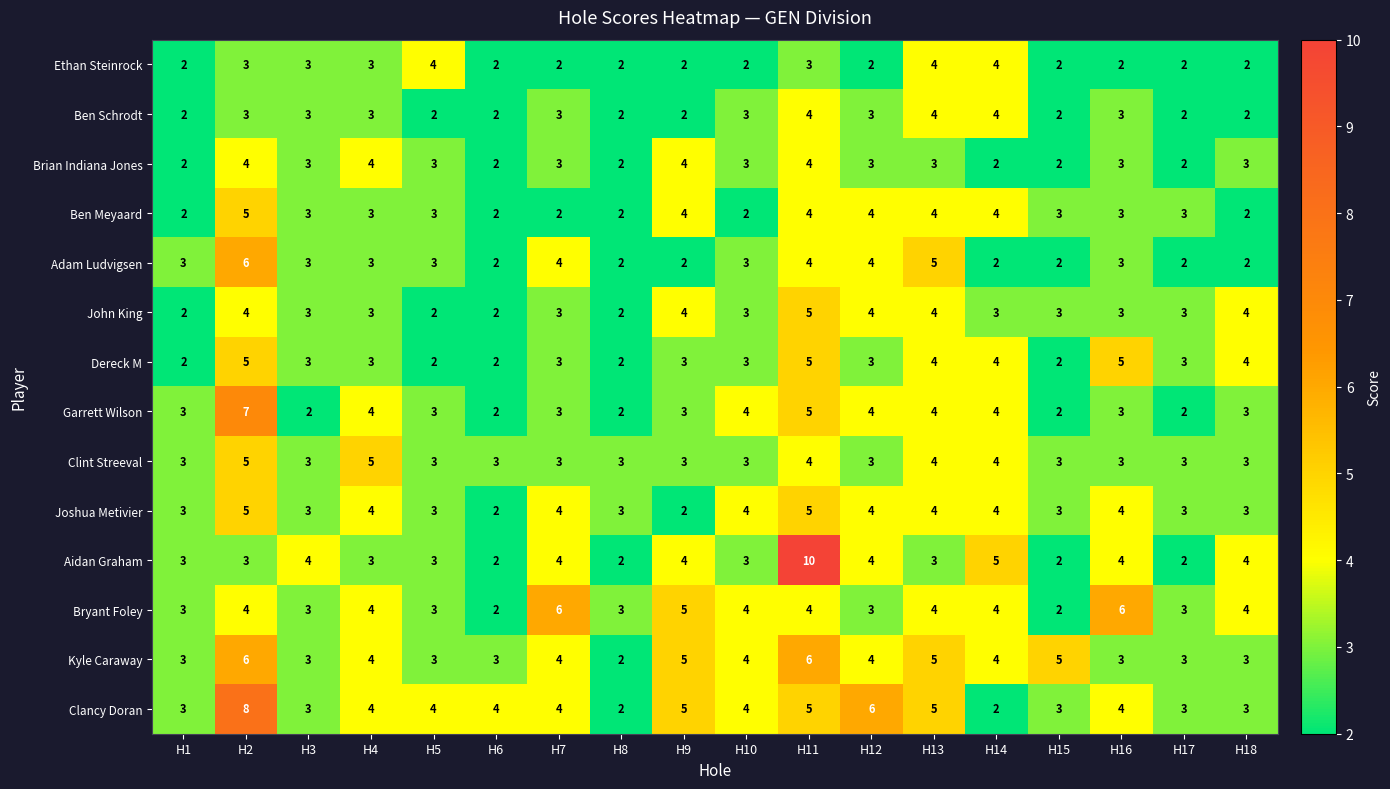

Which series has the largest range (max minus min)?

Aidan Graham